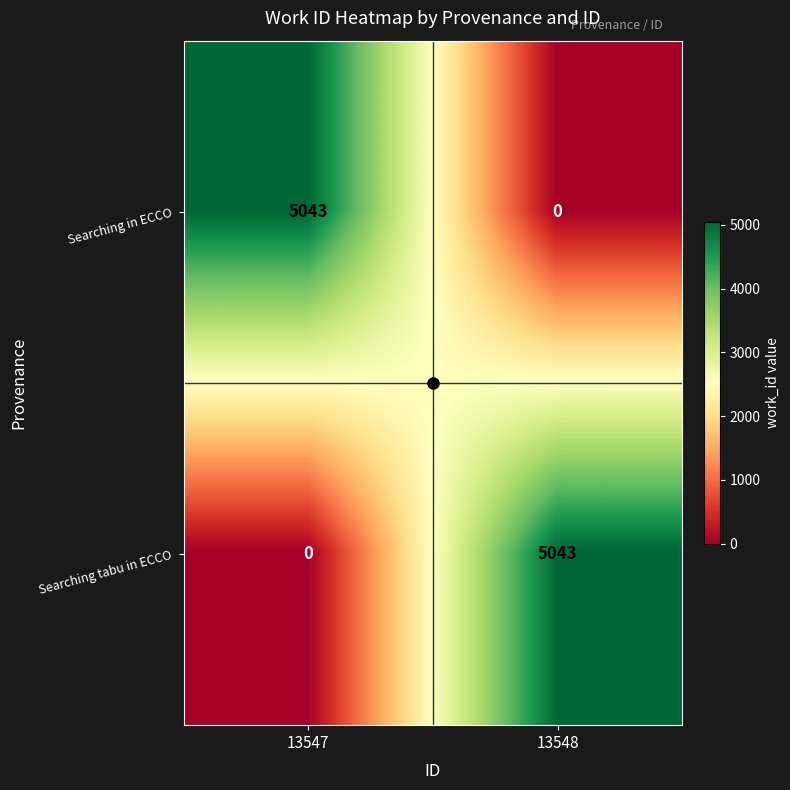

What is the spread (max minus min) of values at 13548?

5043